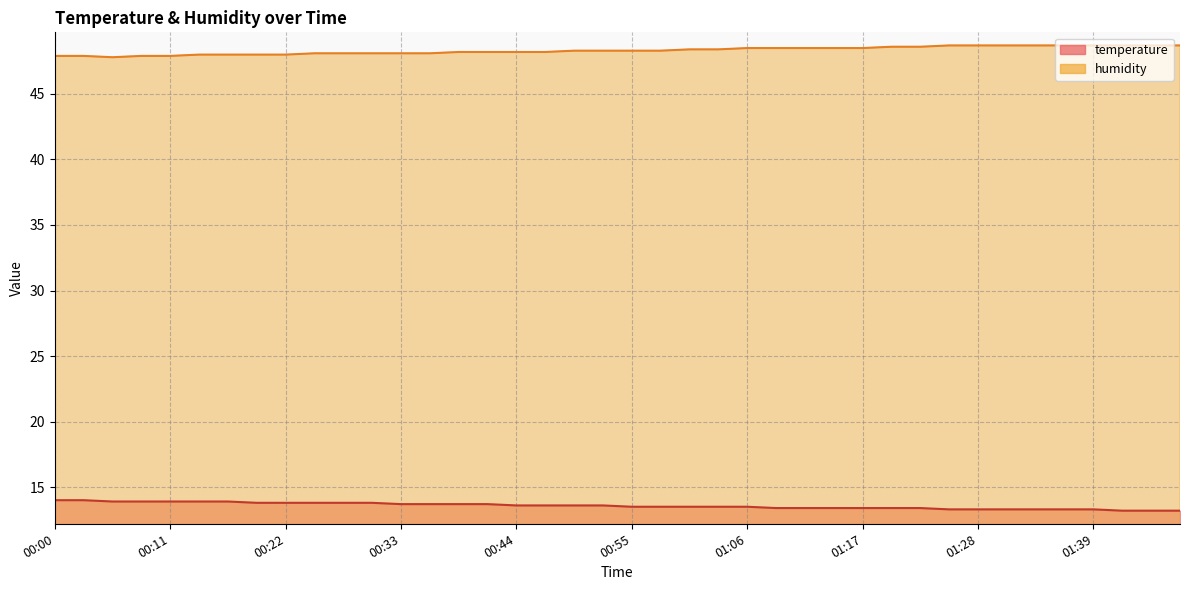

List the labels in order of humidity value, smallest first.

00:06, 00:00, 00:03, 00:09, 00:11, 00:14, 00:17, 00:20, 00:22, 00:25, 00:28, 00:31, 00:33, 00:36, 00:39, 00:42, 00:44, 00:47, 00:50, 00:53, 00:55, 00:58, 01:01, 01:04, 01:06, 01:09, 01:12, 01:14, 01:17, 01:20, 01:23, 01:25, 01:28, 01:31, 01:34, 01:36, 01:39, 01:42, 01:45, 01:48